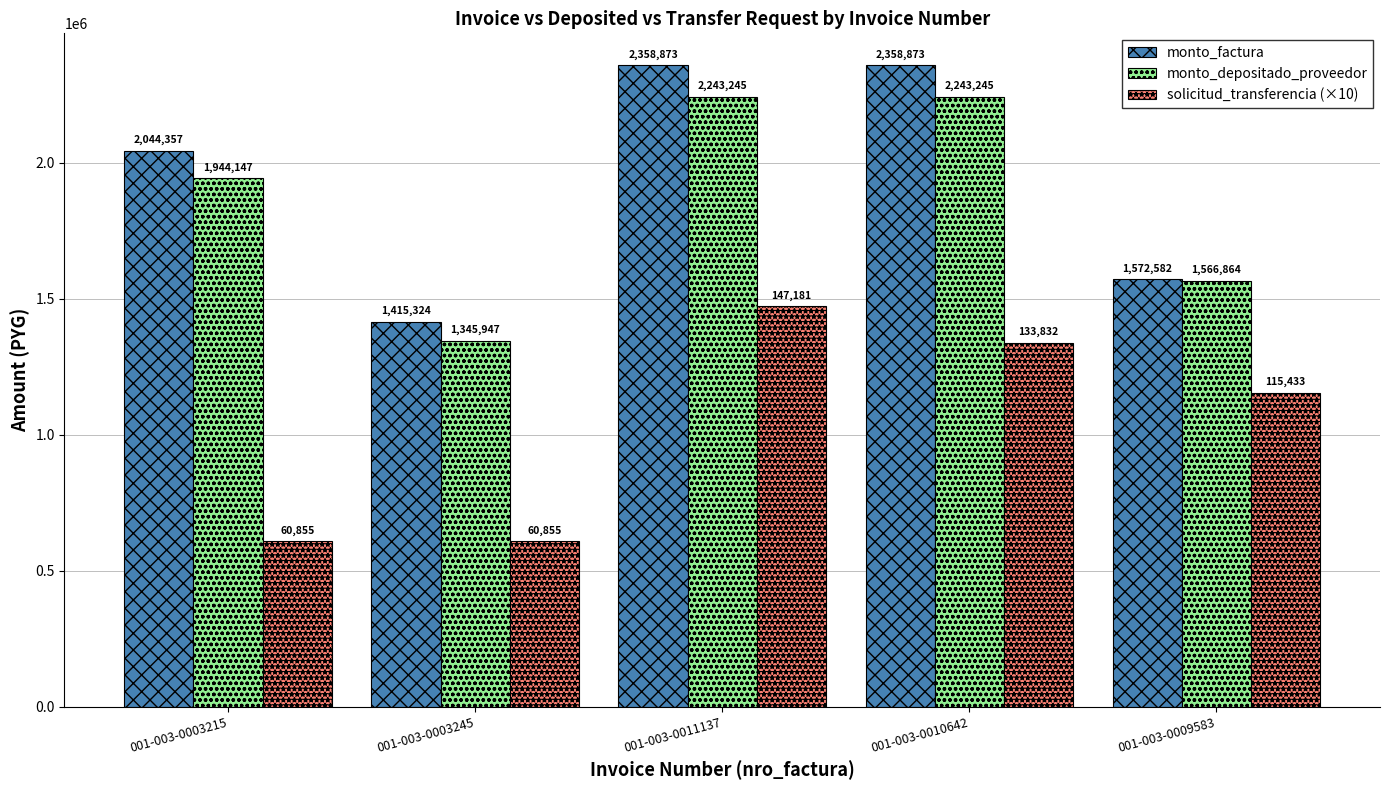

Reading right to left, extract all data points from this chart.

monto_factura: 001-003-0009583=1572582	001-003-0010642=2358873	001-003-0011137=2358873	001-003-0003245=1415324	001-003-0003215=2044357
monto_depositado_proveedor: 001-003-0009583=1566864	001-003-0010642=2243245	001-003-0011137=2243245	001-003-0003245=1345947	001-003-0003215=1944147
solicitud_transferencia (×10): 001-003-0009583=1154330	001-003-0010642=1338320	001-003-0011137=1471810	001-003-0003245=608550	001-003-0003215=608550